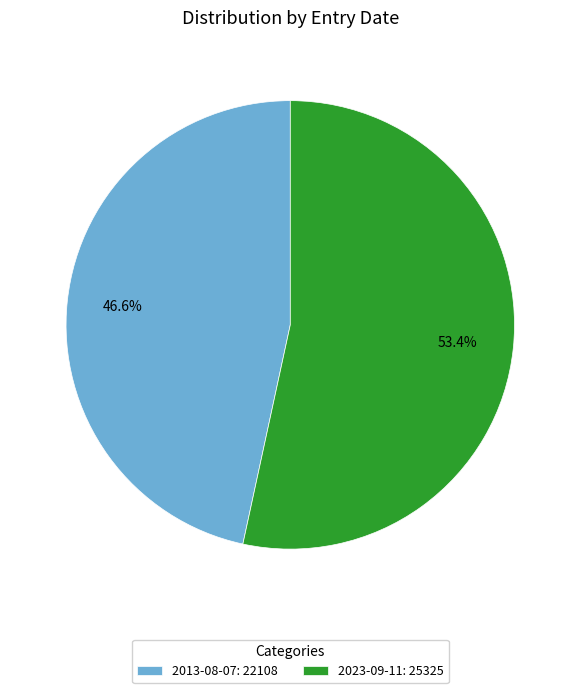

The 2013-08-07 slice represents 36% of the pie. True or false?

False